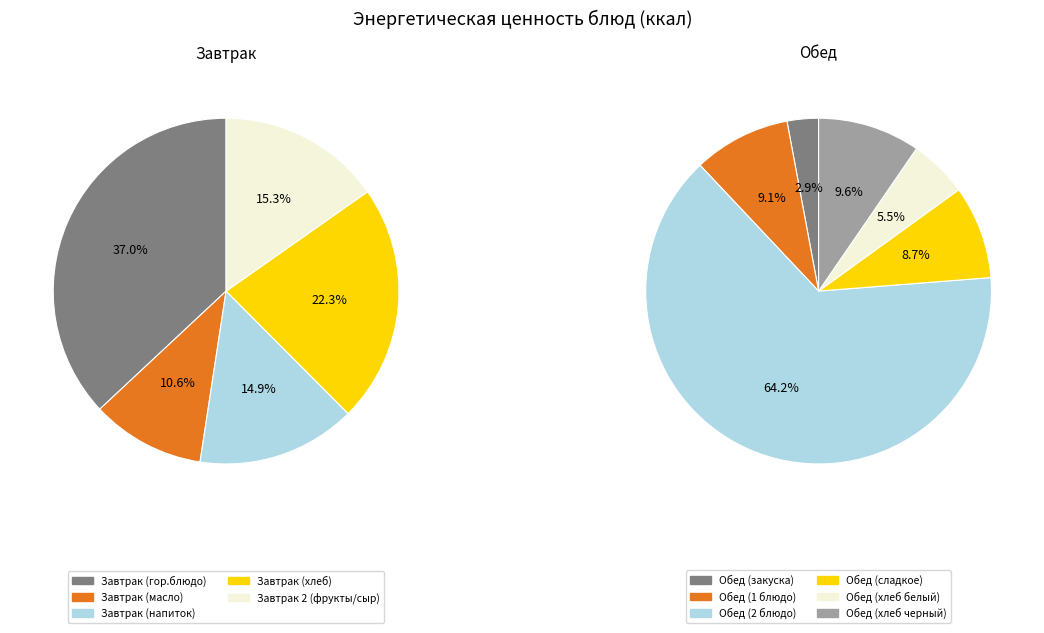

Which category has the biggest portion of the pie?

Обед (2 блюдо)